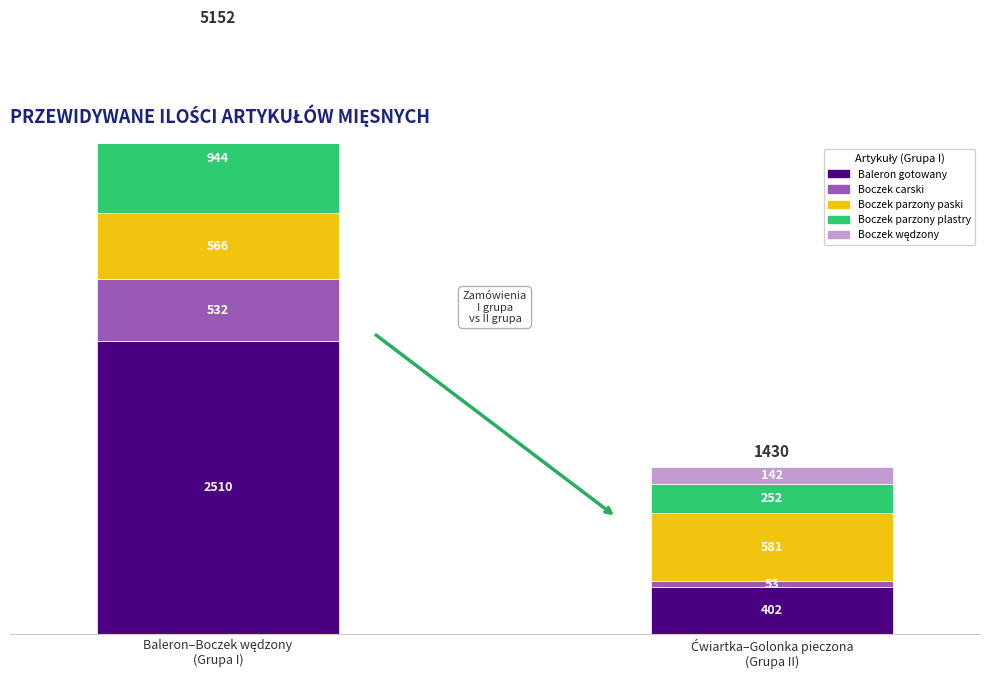

The value at Filet z kurczaka is 887. True or false?

False